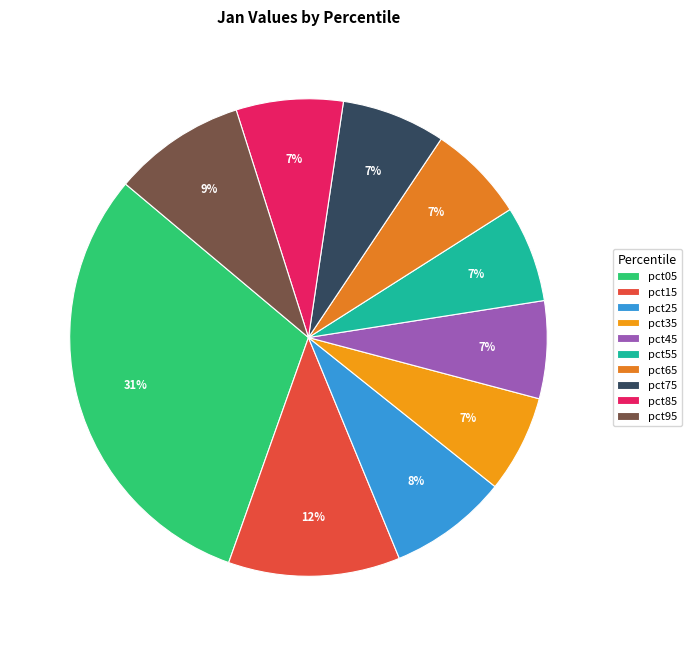

Combined, what portion of the pie is pct35 and pct85?

13.8%